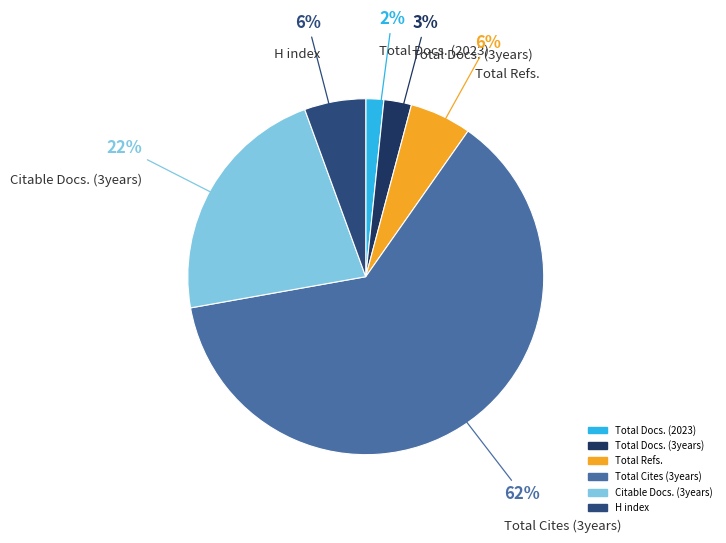

Which slice is the smallest?

Total Docs. (2023)